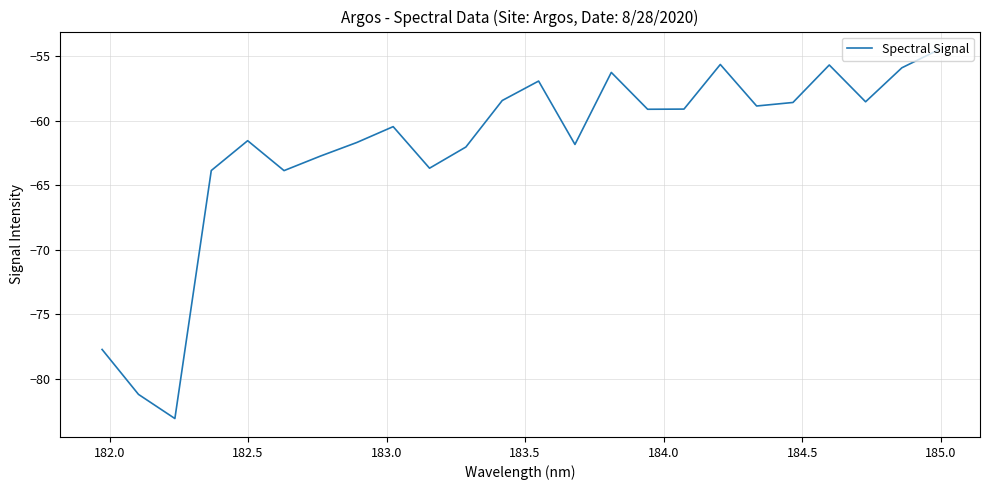

What is the difference between the maximum and minimum values?

28.6